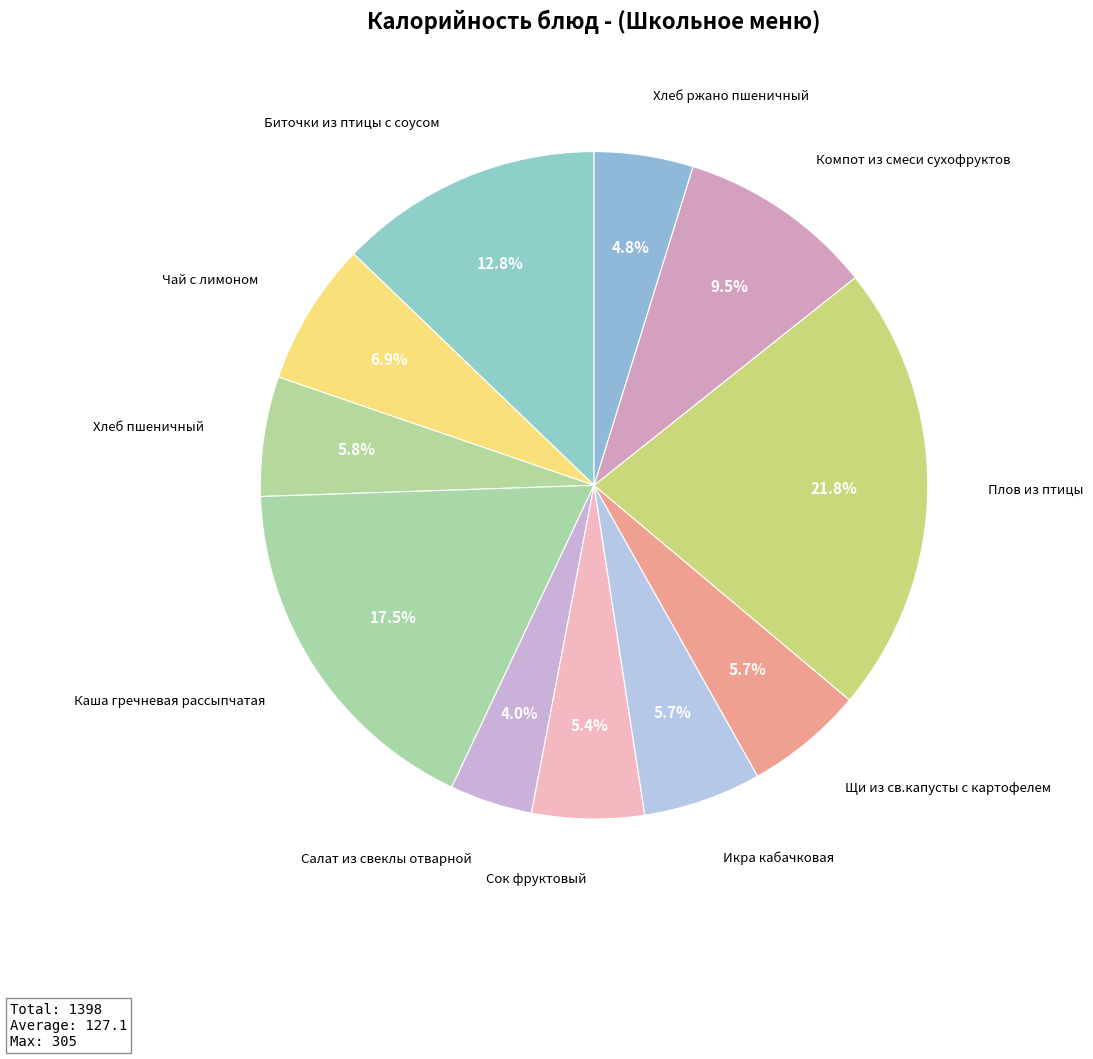

Count the number of slices in the pie.

11